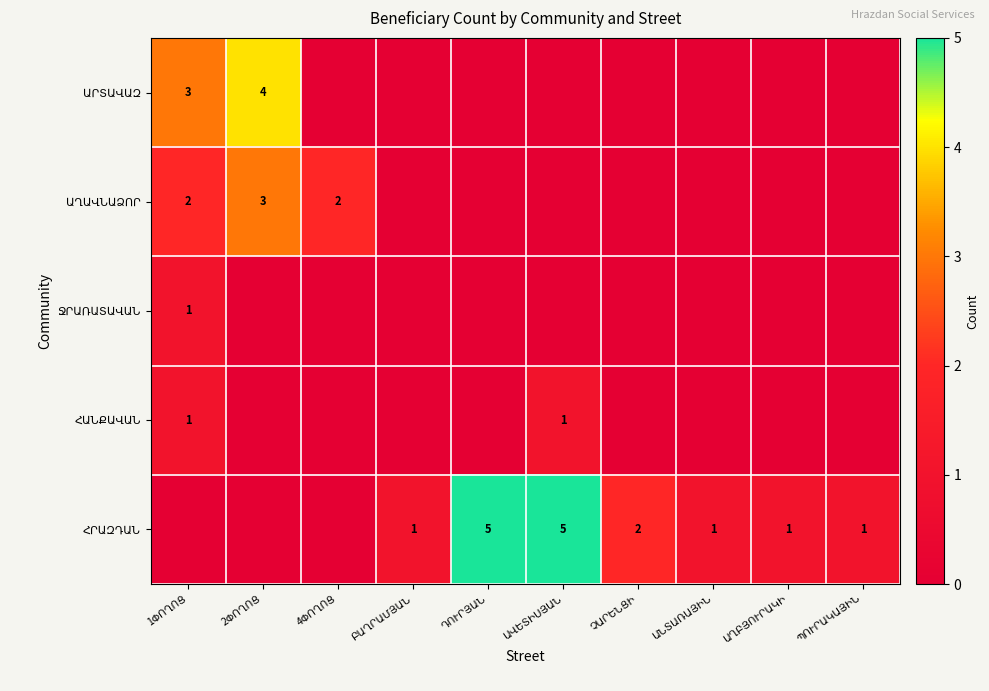

What is the difference between the second highest and minimum values in the ՀԱՆՔԱՎԱՆ series?

1